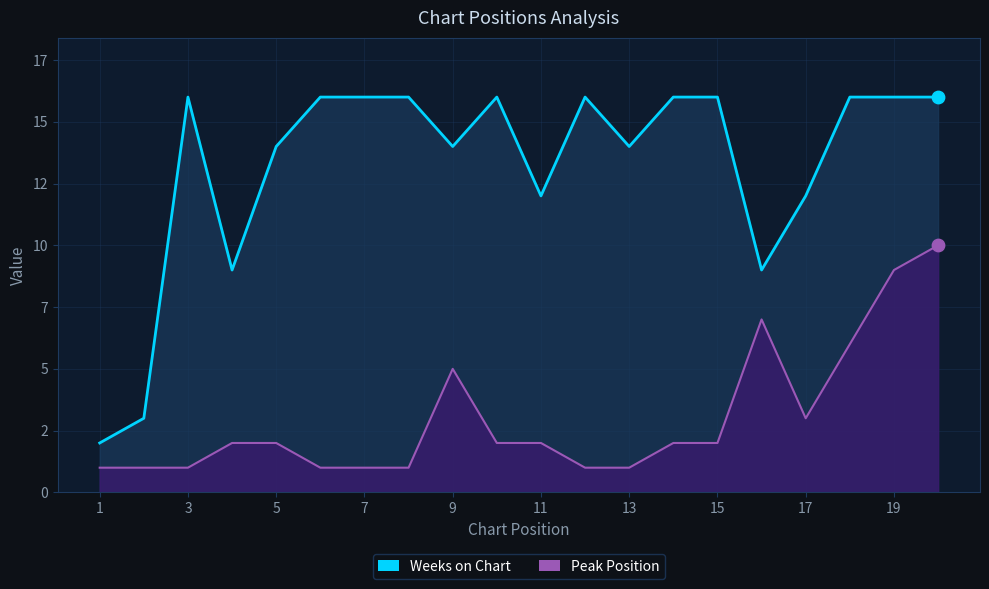

Which series has the largest total across all categories?

Weeks on Chart